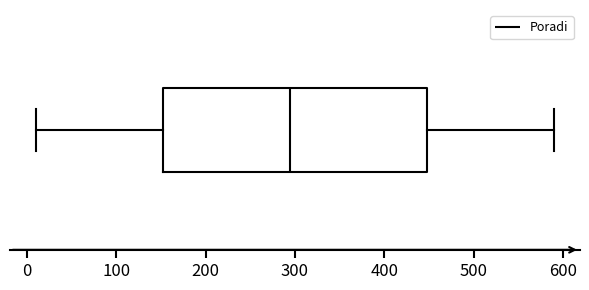

Where does the right whisker of the box end on the x-axis? The values are not printed on the chart, so give them approximately, as read against the axis.

590